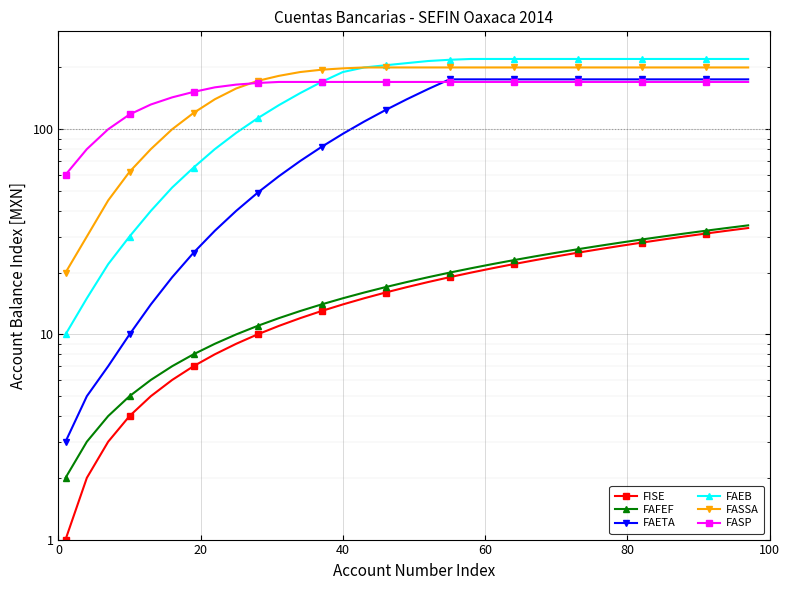

How many lines are shown in the chart?

6